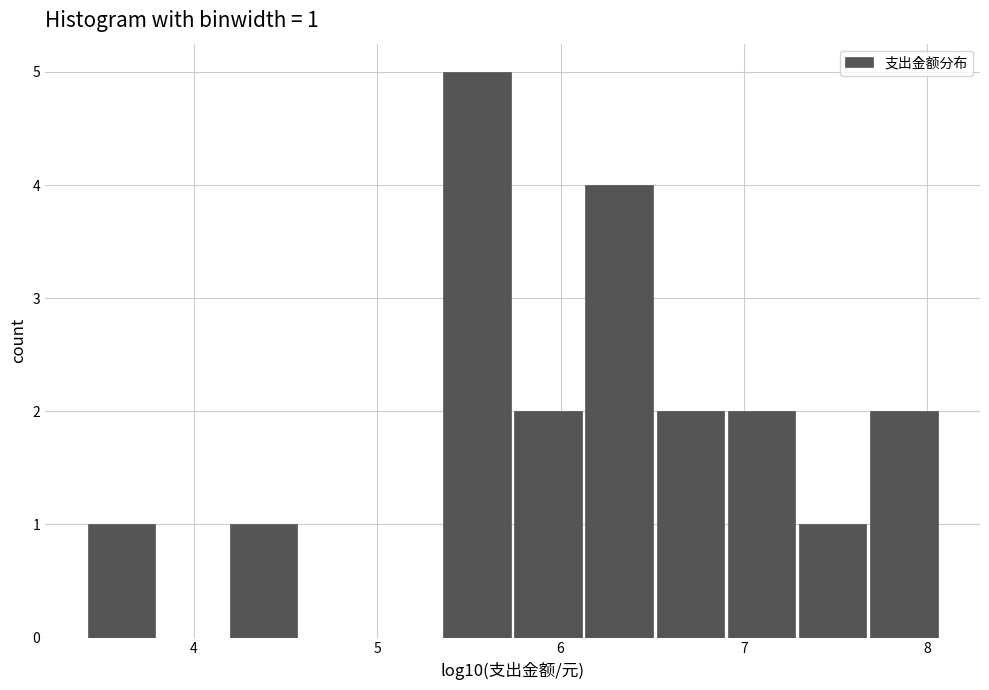

Read against the x-axis, roughly where is the centre of the tallest bar?

5.5